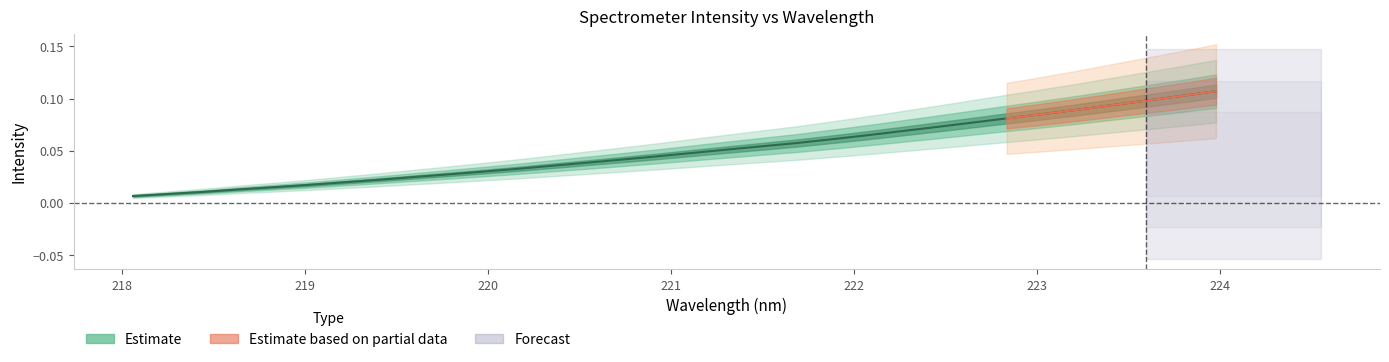

What is the sum of the values at 222.263 and 220.7354?

0.1